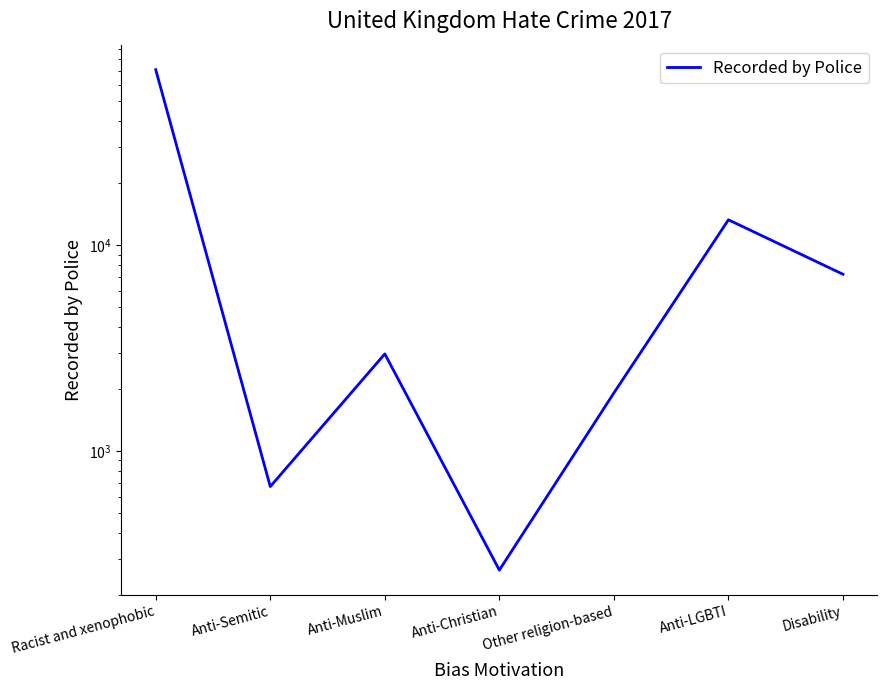

True or false: the data has more than 1 interior local peaks.

True